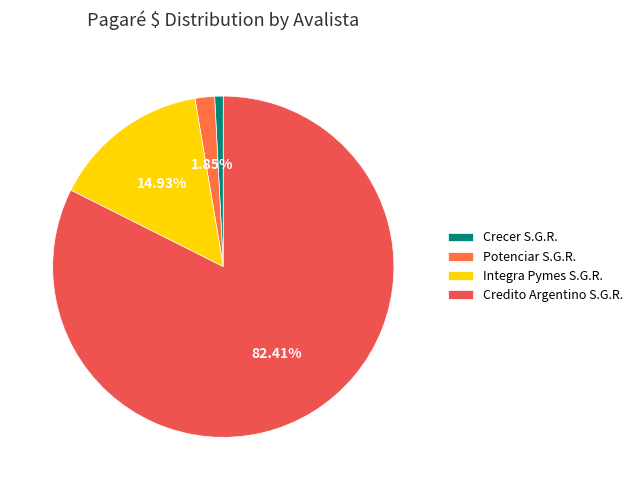

Count the number of slices in the pie.

4